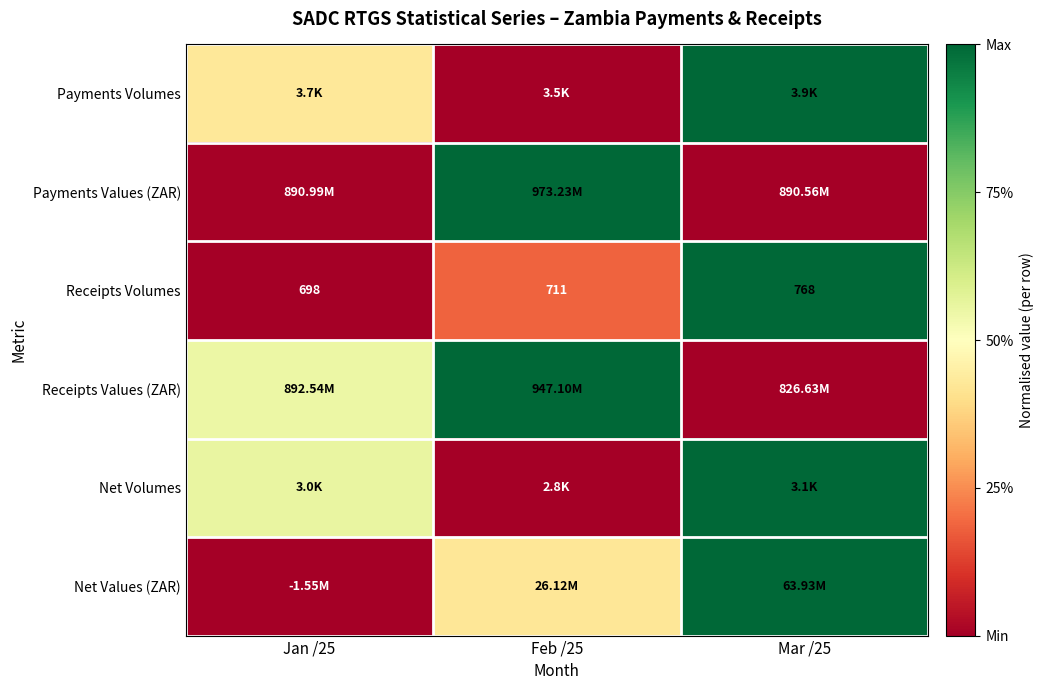

True or false: Payments Volumes has a value of 0.4 at Jan /25.

True